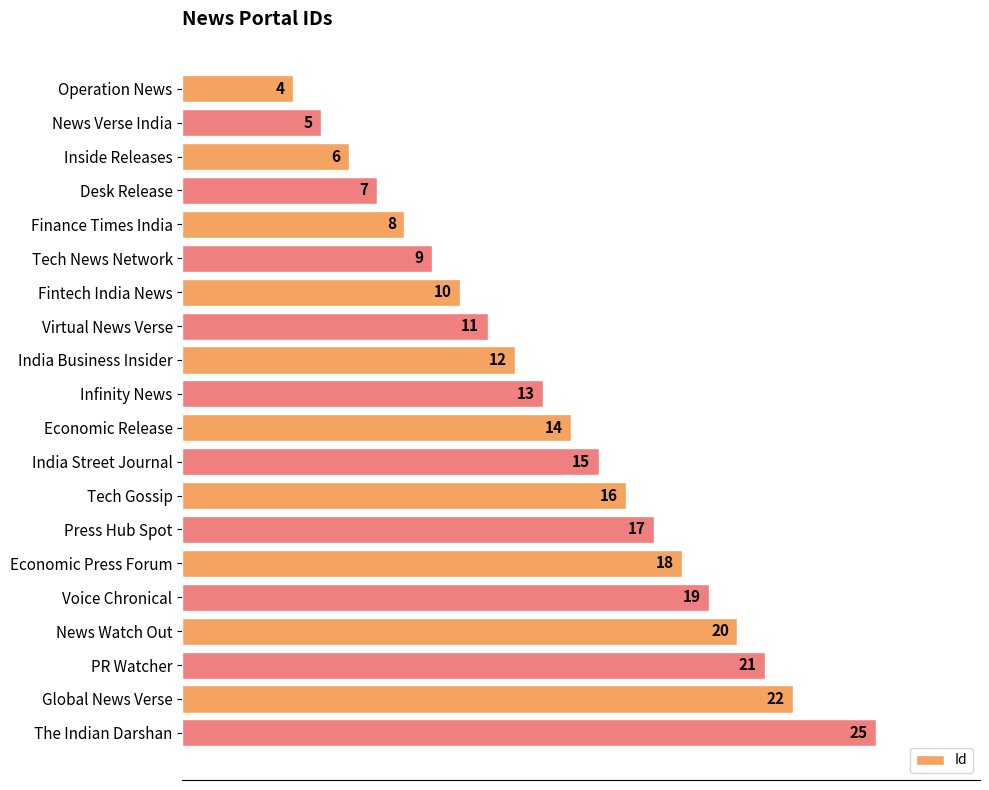

Between Inside Releases and Fintech India News, which is larger?

Fintech India News